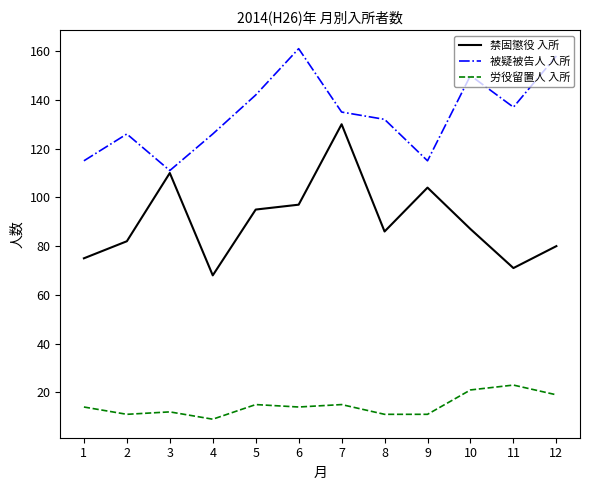

List the series in order of their peak value, highest first.

被疑被告人 入所, 禁固懲役 入所, 労役留置人 入所